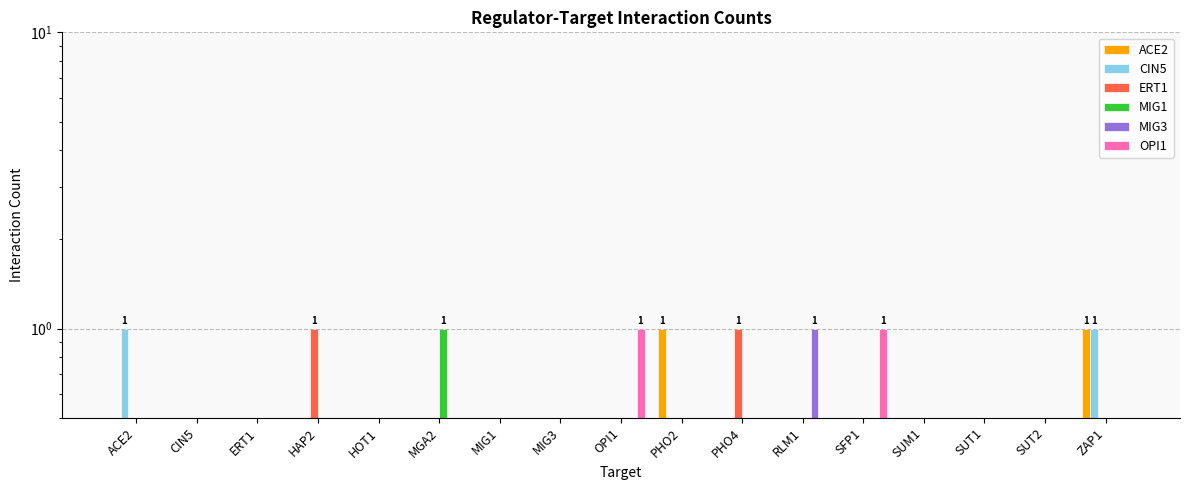

Reading right to left, extract all data points from this chart.

ACE2: 1	0	0	0	0	0	0	1	0	0	0	0	0	0	0	0	0
CIN5: 1	0	0	0	0	0	0	0	0	0	0	0	0	0	0	0	1
ERT1: 0	0	0	0	0	0	1	0	0	0	0	0	0	1	0	0	0
MIG1: 0	0	0	0	0	0	0	0	0	0	0	1	0	0	0	0	0
MIG3: 0	0	0	0	0	1	0	0	0	0	0	0	0	0	0	0	0
OPI1: 0	0	0	0	1	0	0	0	1	0	0	0	0	0	0	0	0